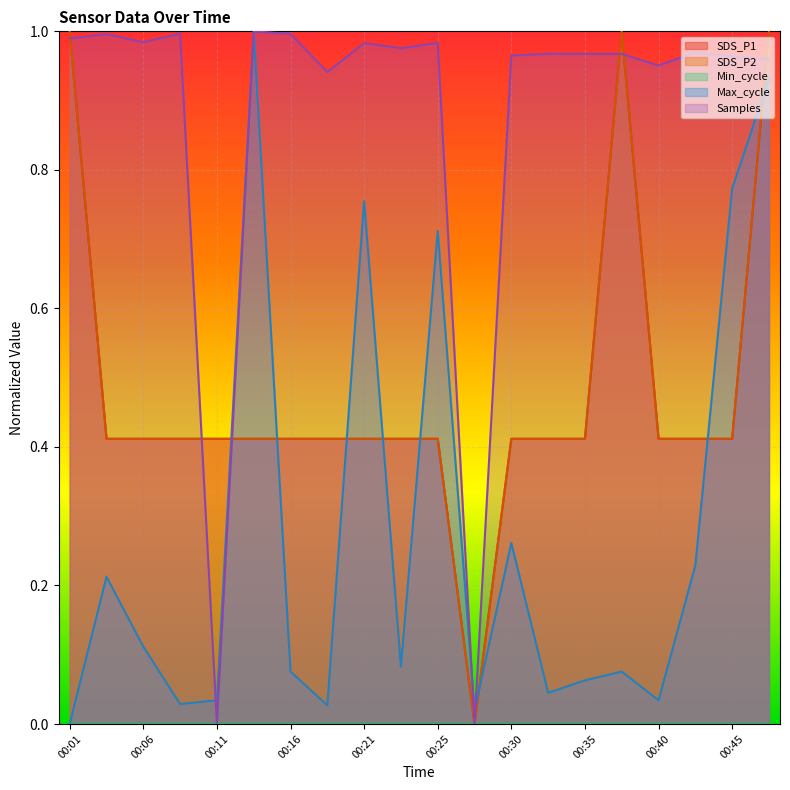

Which label corresponds to the largest value in the chart?

00:01